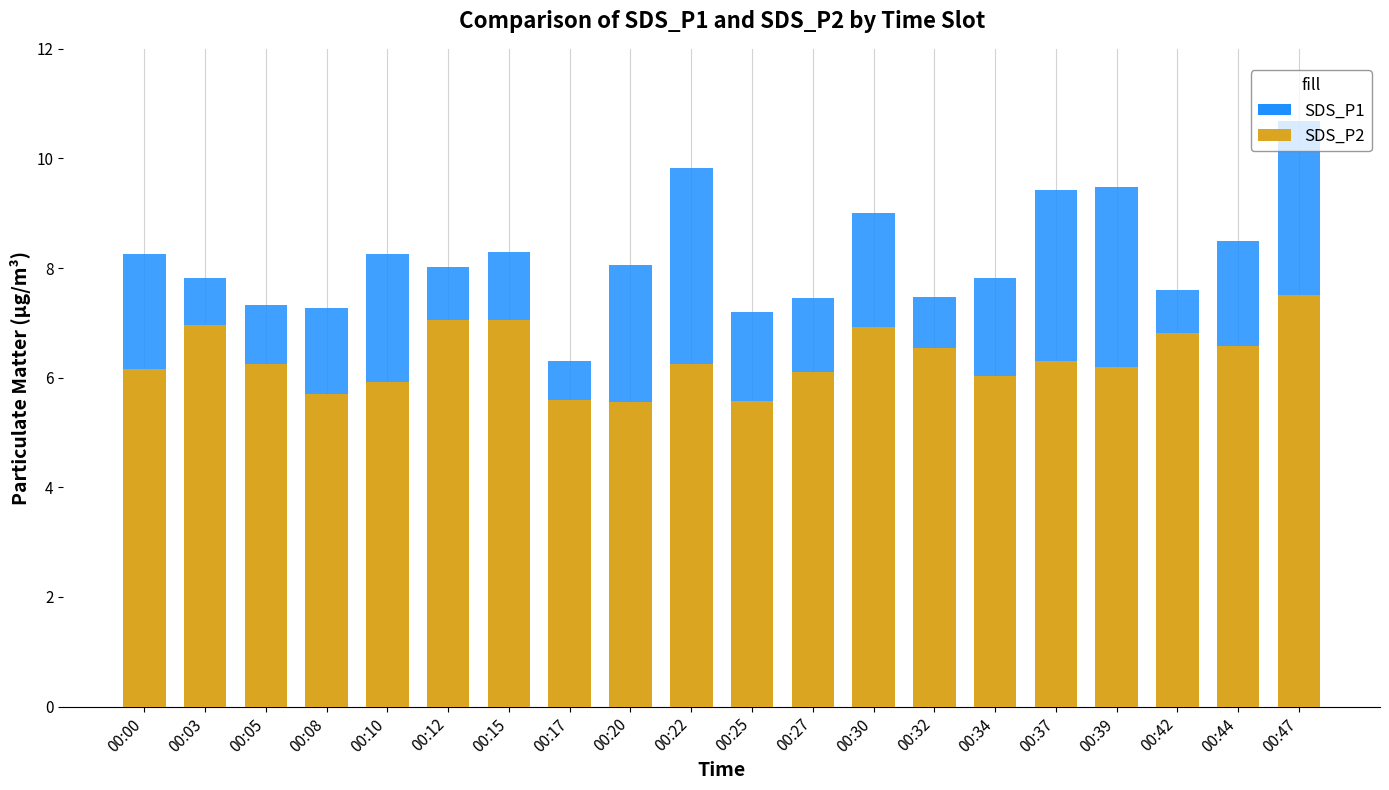

How many bars are there in total?

40